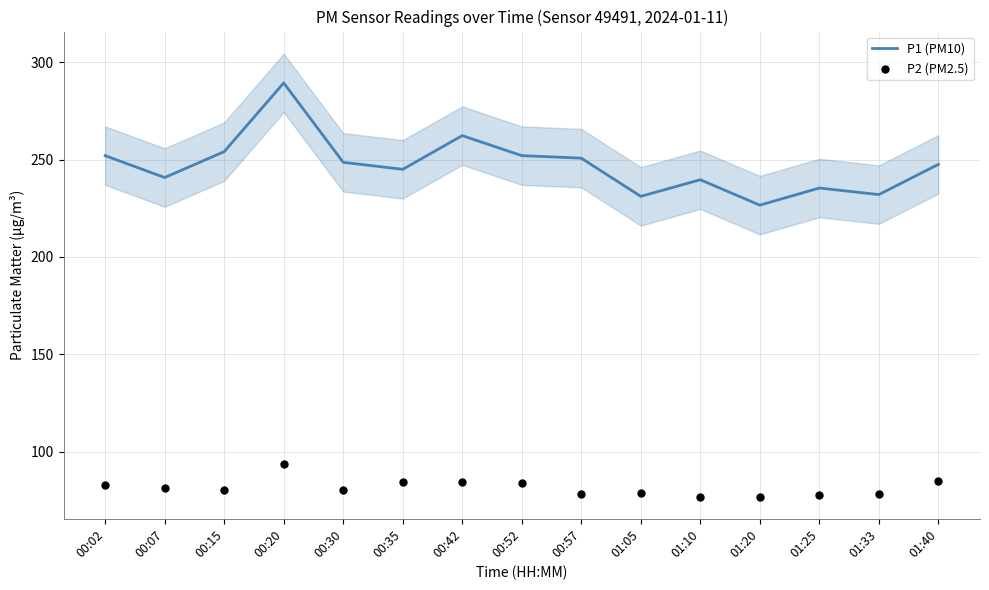

Which series reaches the minimum Y coordinate?

P2 (PM2.5)